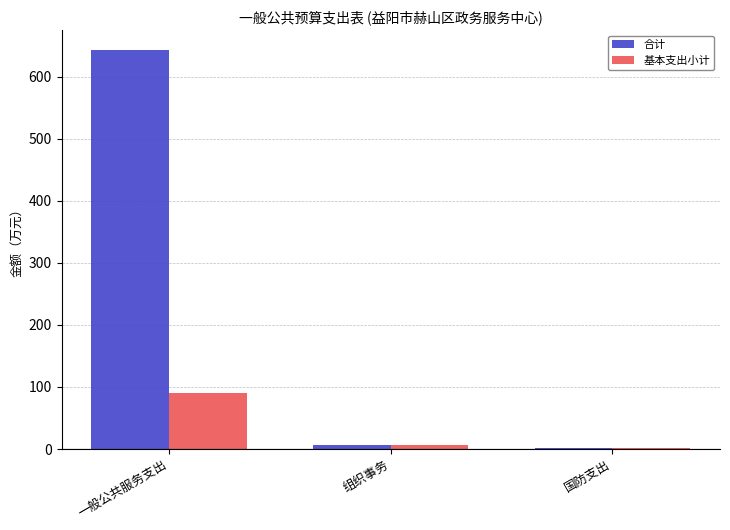

What are all the series names shown in the legend?

合计, 基本支出小计